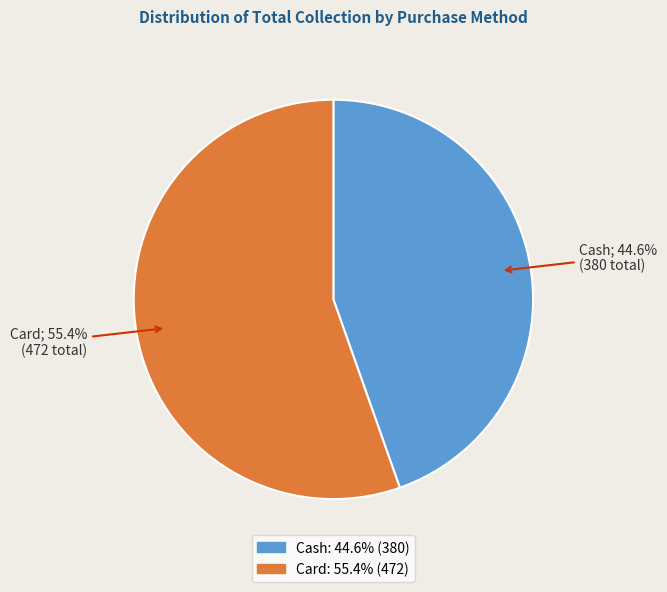

To the nearest percent, what percentage of the pie is Cash?

45%